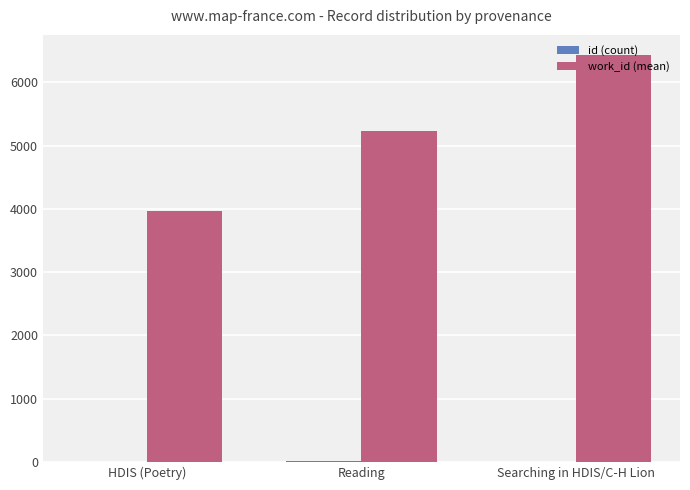

Which series has the largest total across all categories?

work_id (mean)